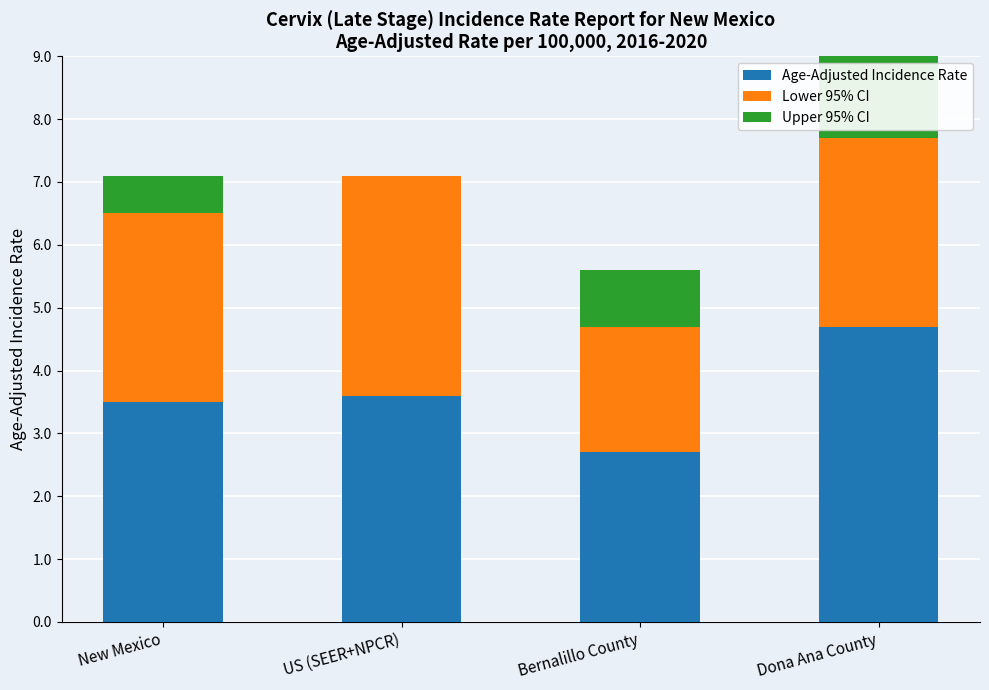

Rank the series by their average value, from lowest to highest.

Upper 95% CI, Lower 95% CI, Age-Adjusted Incidence Rate